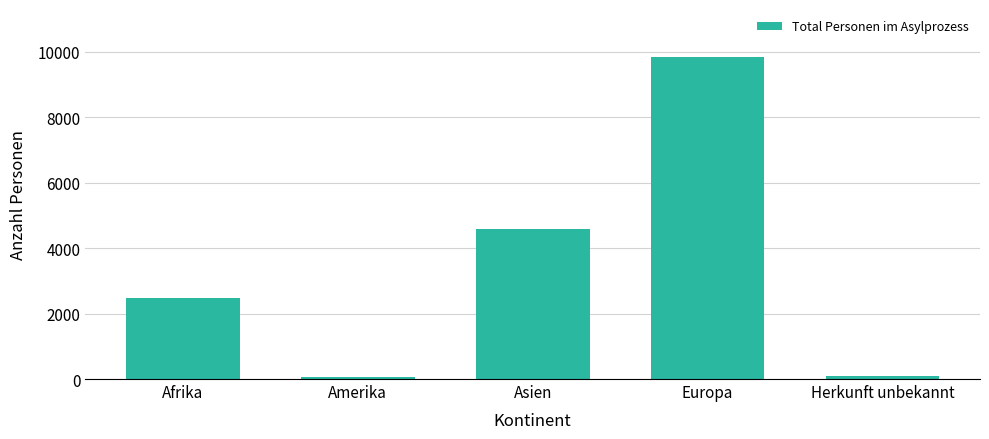

What is the smallest value displayed?

66